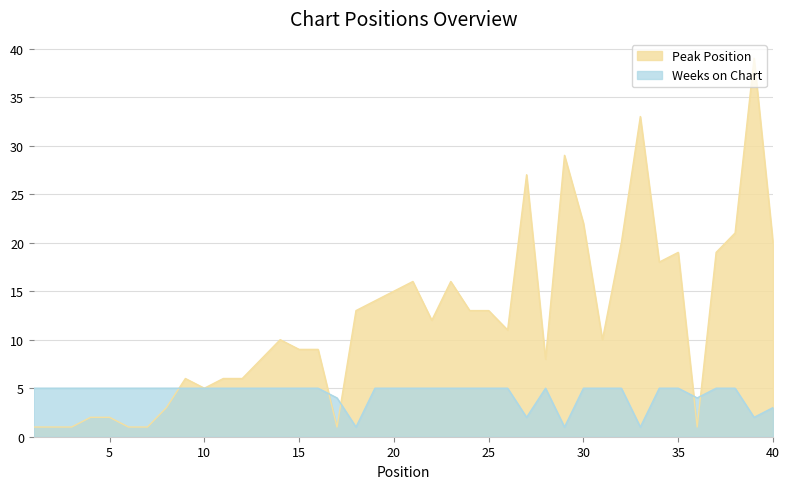

How many lines are shown in the chart?

2